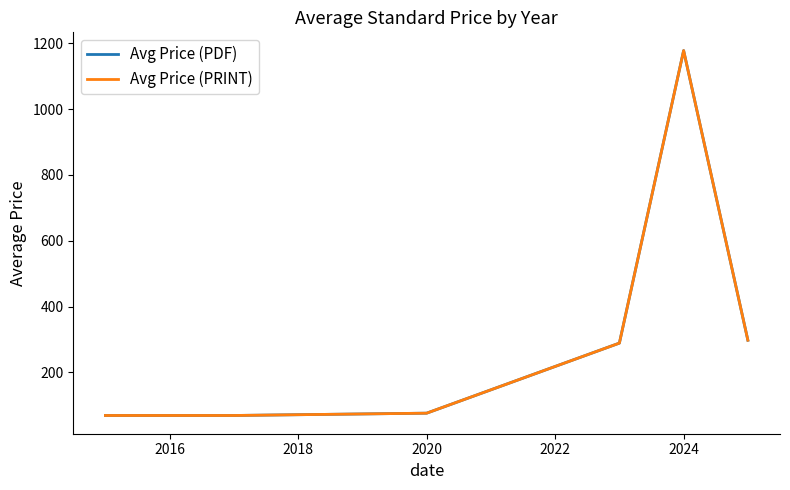

Which series has the largest total across all categories?

Avg Price (PDF)